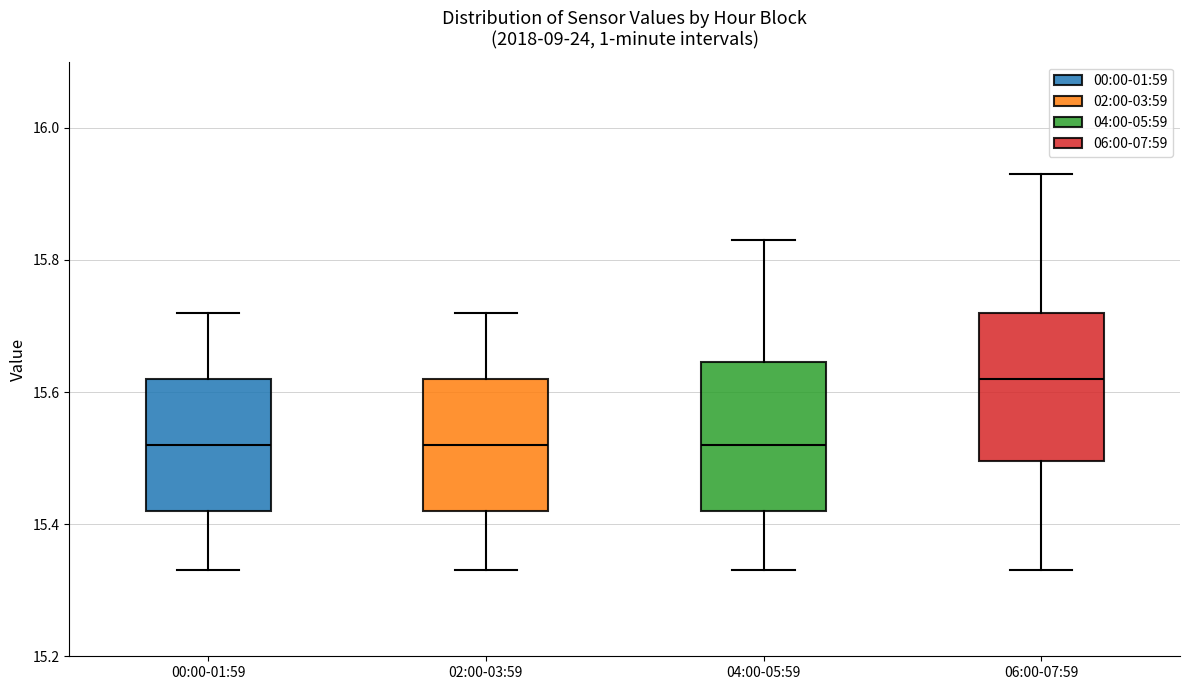

Reading left to right, read every box against the y-axis: the position of its median line, the range the box covers, and the ends of its whiskers. The values are not printed on the chart, so give them approximately, as read against the axis.

00:00-01:59: median 15.52, box 15.42 to 15.62, whiskers 15.34 to 15.72
02:00-03:59: median 15.52, box 15.42 to 15.62, whiskers 15.34 to 15.72
04:00-05:59: median 15.52, box 15.42 to 15.64, whiskers 15.34 to 15.84
06:00-07:59: median 15.62, box 15.50 to 15.72, whiskers 15.34 to 15.94